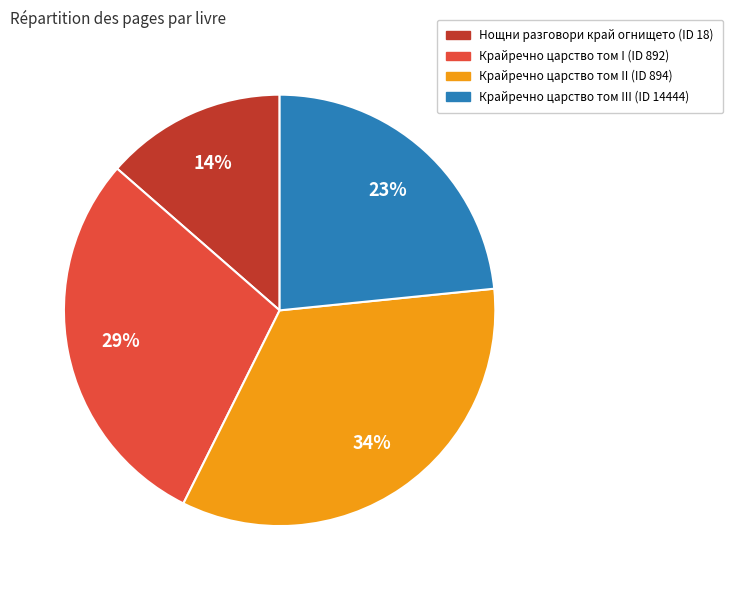

Does any single category account for the majority?

No